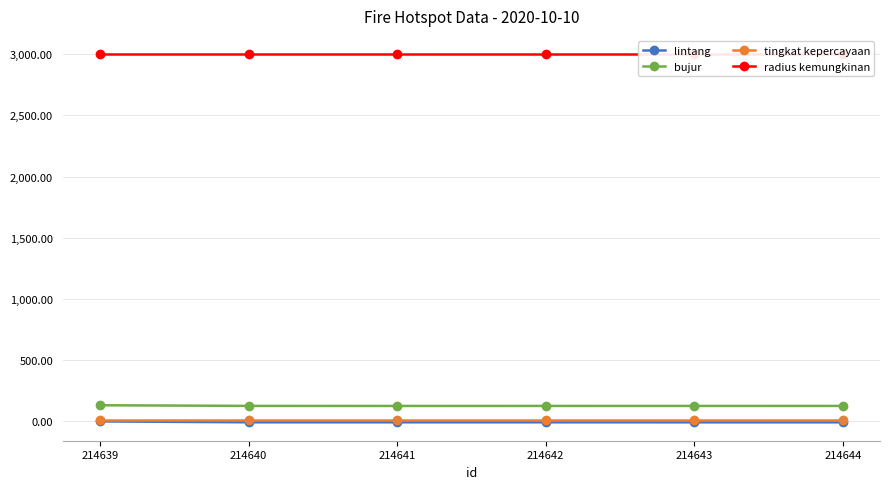

At which label is radius kemungkinan closest to 3000?

214639